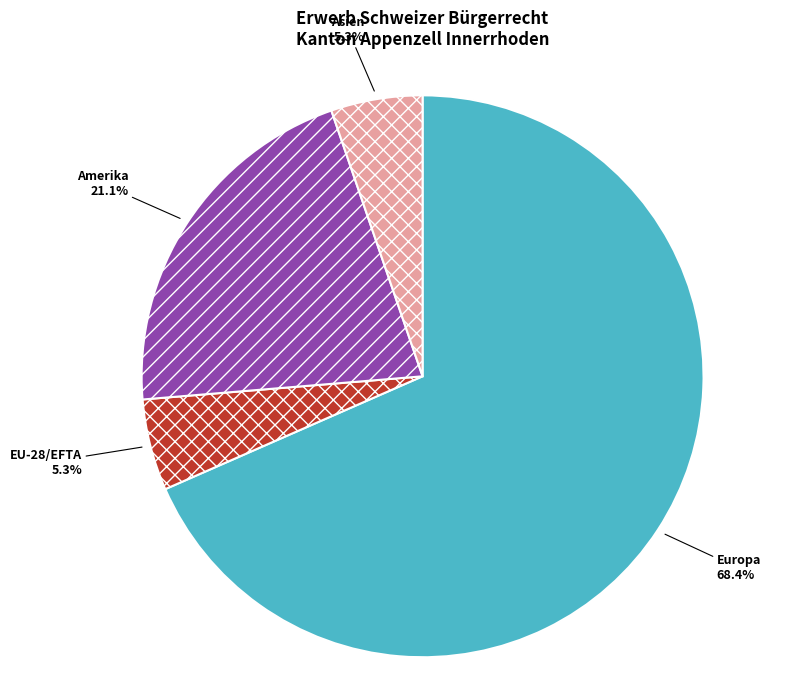

How much of the chart is everything except EU-28/EFTA?

94.7%